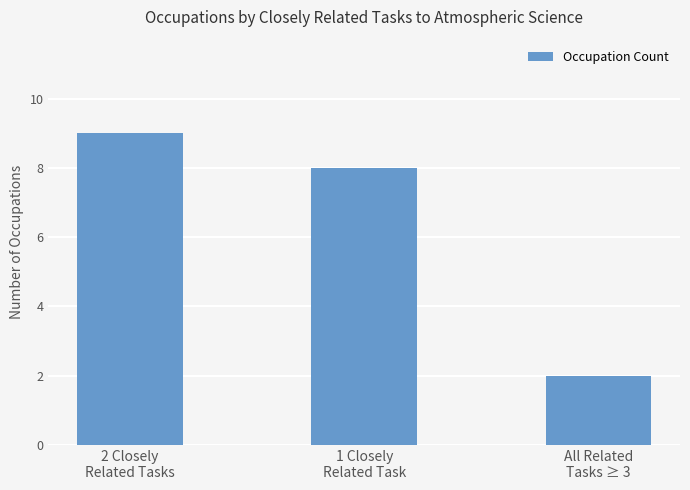

Is it true that the value at 2 Closely
Related Tasks is 9?

True